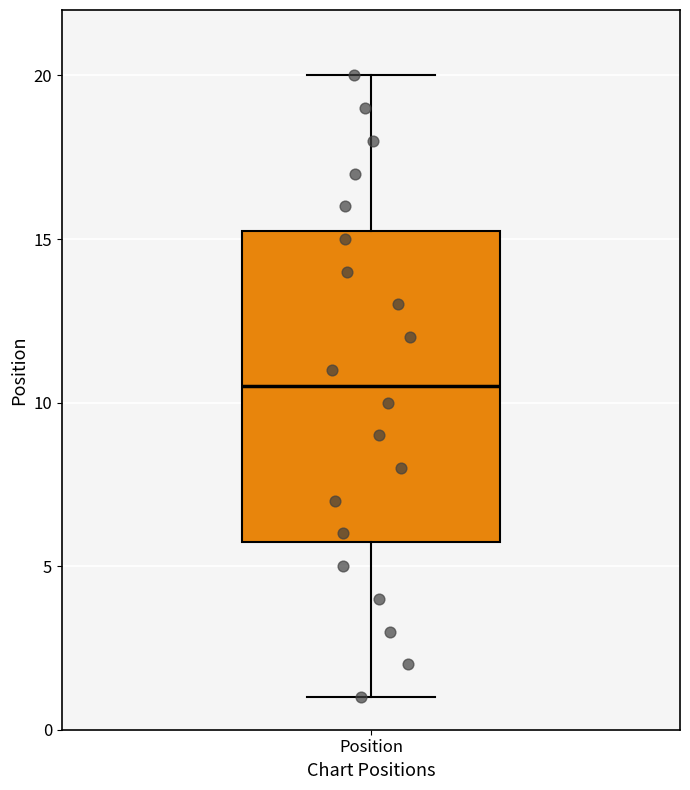

Transcribe this box plot: give where the median line is, the range the box spans, and where the two whiskers end, as read against the y-axis. The values are not printed on the chart, so give them approximately, as read against the axis.

median 10.5, box 6.0 to 15.5, whiskers 1.0 to 20.0